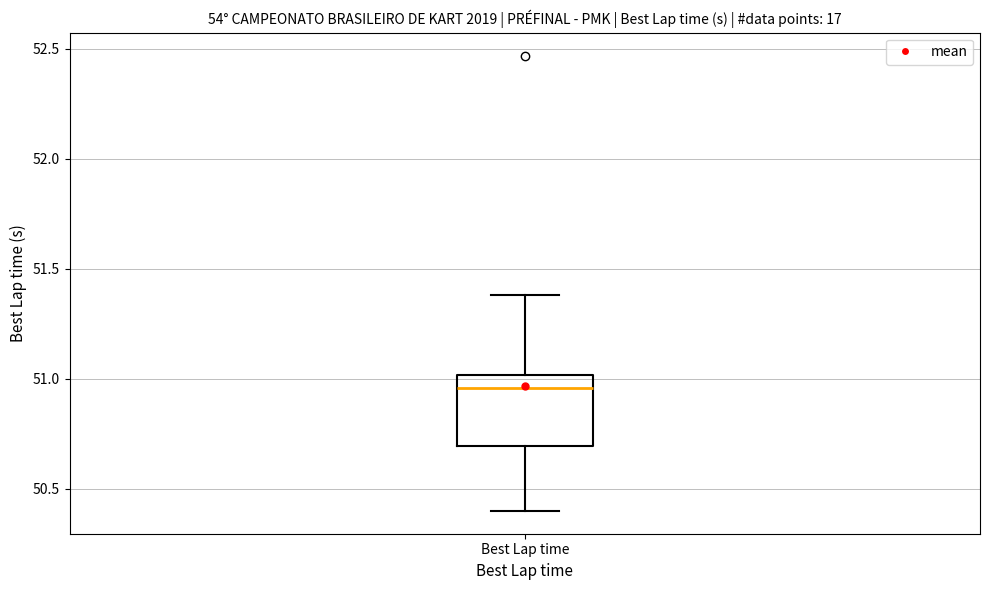

Where does the median line of the box for Best Lap time sit on the y-axis? The values are not printed on the chart, so give them approximately, as read against the axis.

50.95